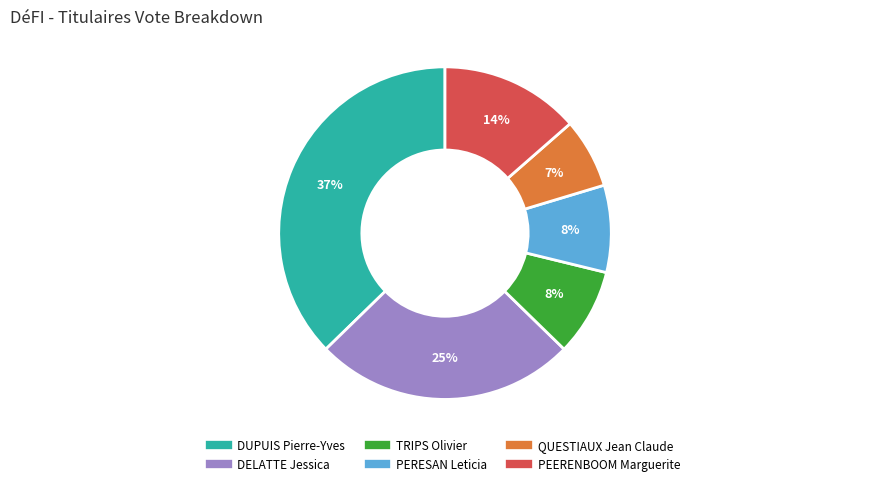

How many segments does this pie chart have?

6